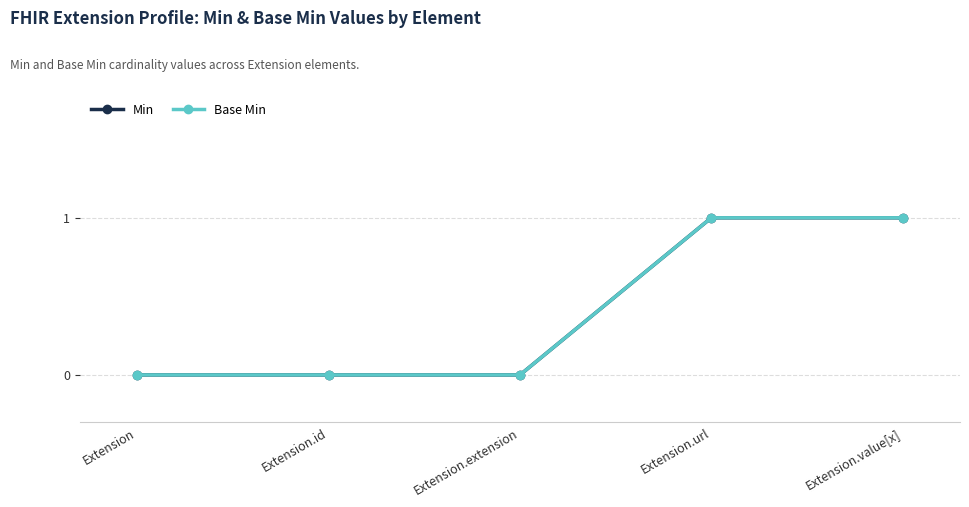

What is the sum of the Base Min values at Extension.value[x] and Extension.url?

2